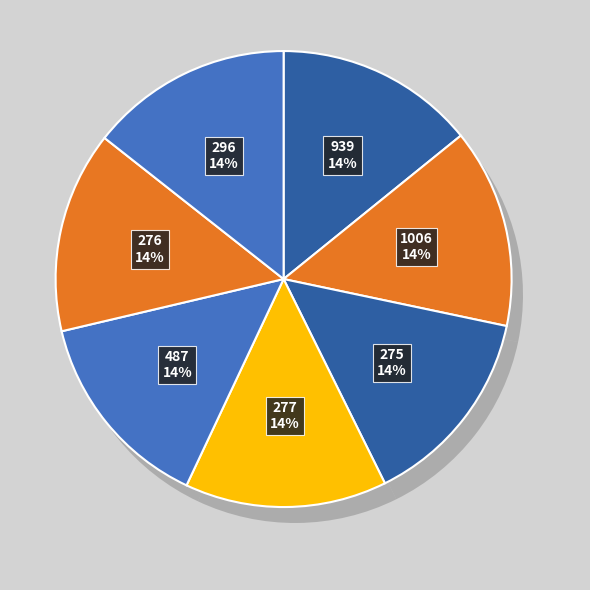

Which category has the smallest portion of the pie?

1006